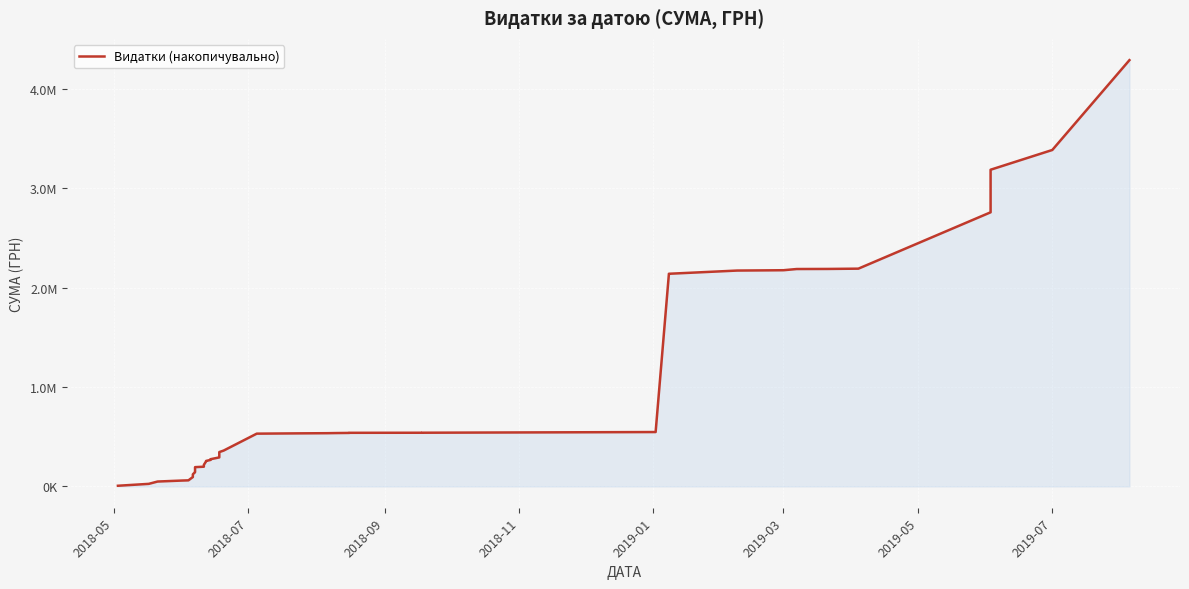

How many values are below 533983?

20